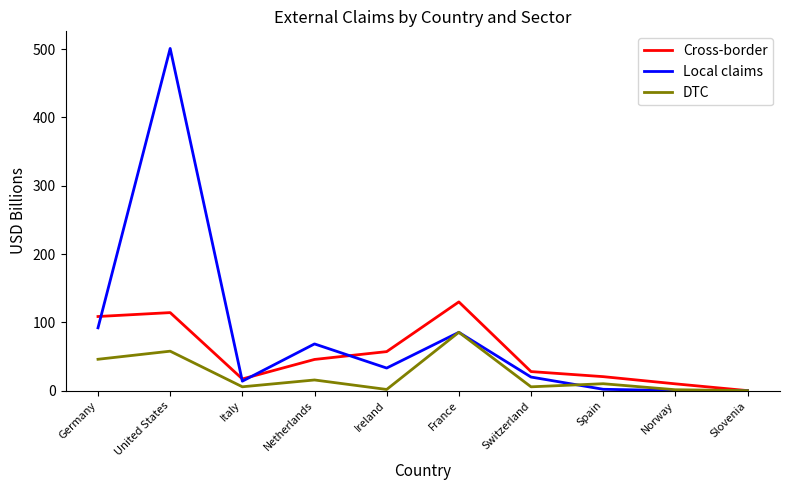

What is the approximate value of Local claims at Netherlands?

68.4